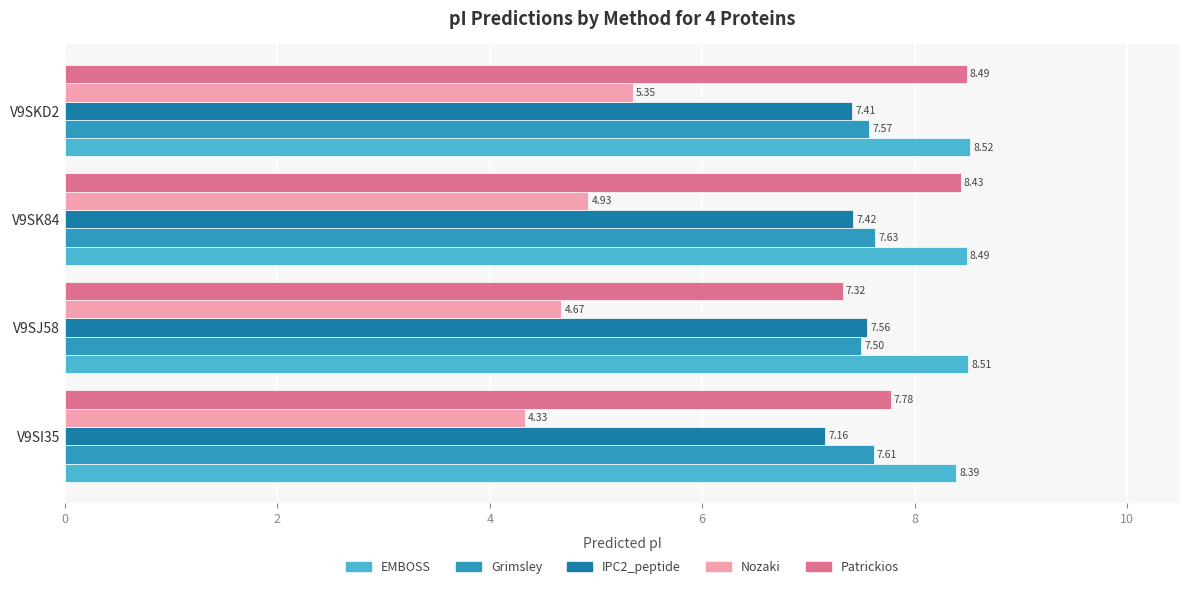

List the labels in order of Patrickios value, smallest first.

V9SJ58, V9SI35, V9SK84, V9SKD2